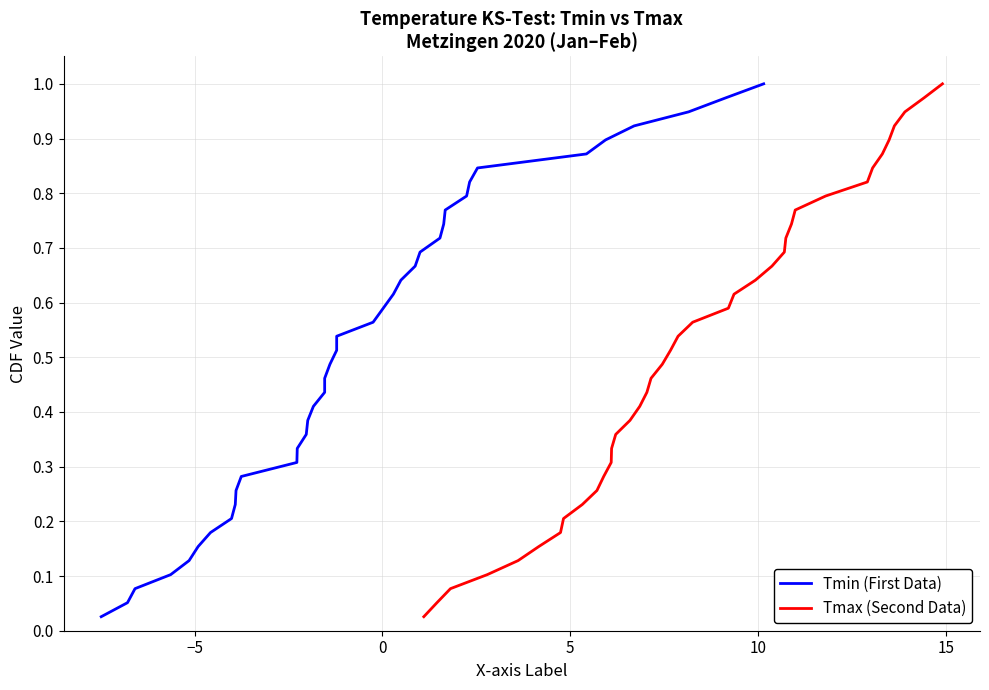

True or false: Tmin (First Data) has more than 1 interior local peaks.

False